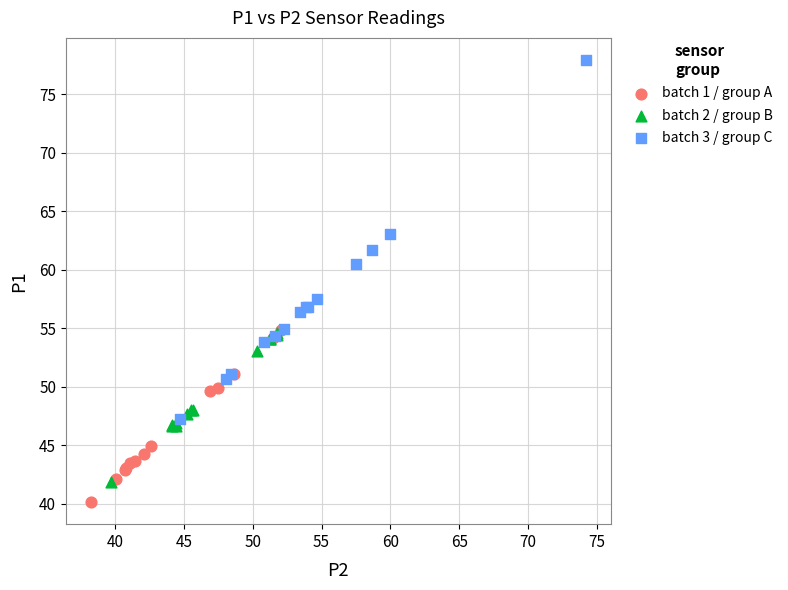

Which series contains the highest Y value?

batch 3 / group C